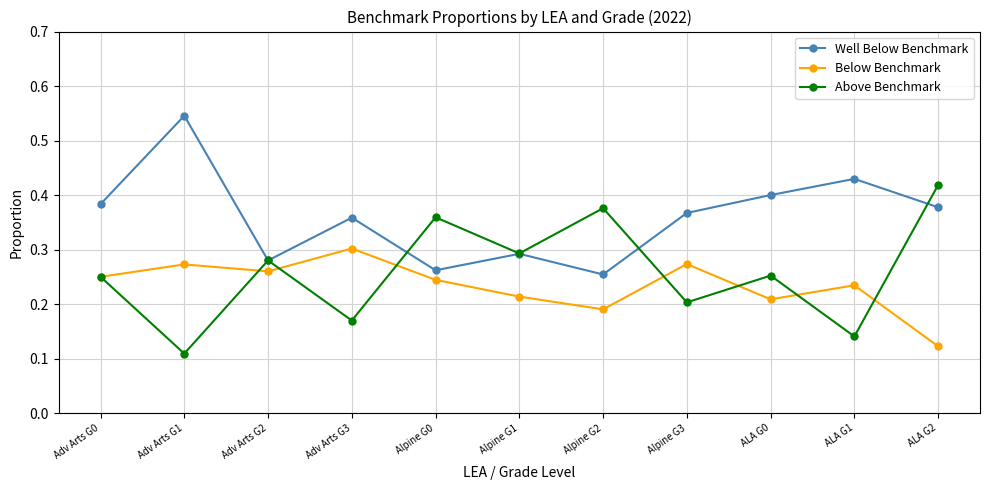

What is the sum of all Above Benchmark values?

2.9